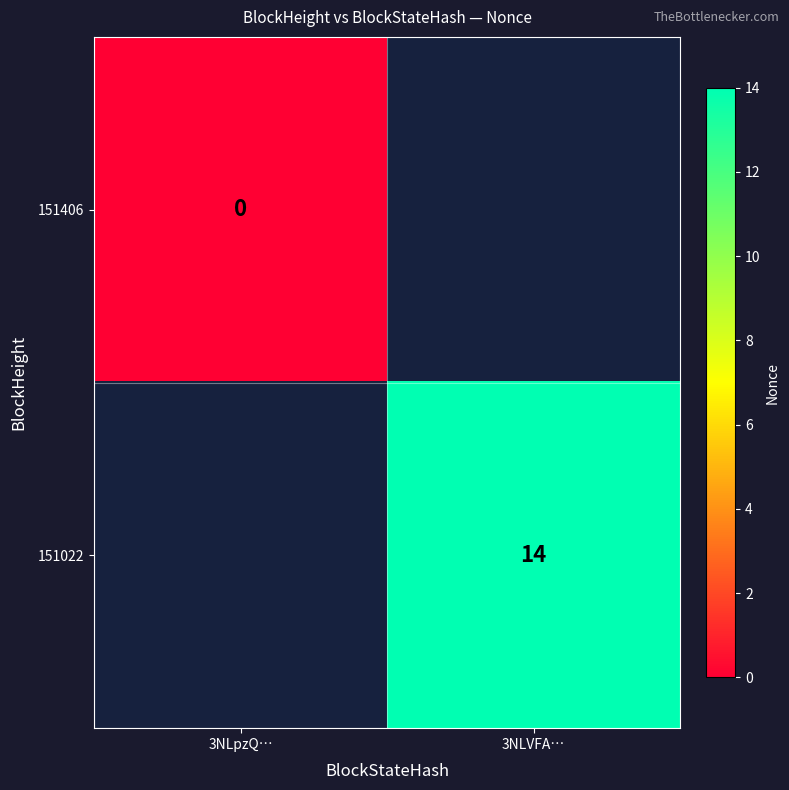

At how many categories does at least one series exceed 8?

1